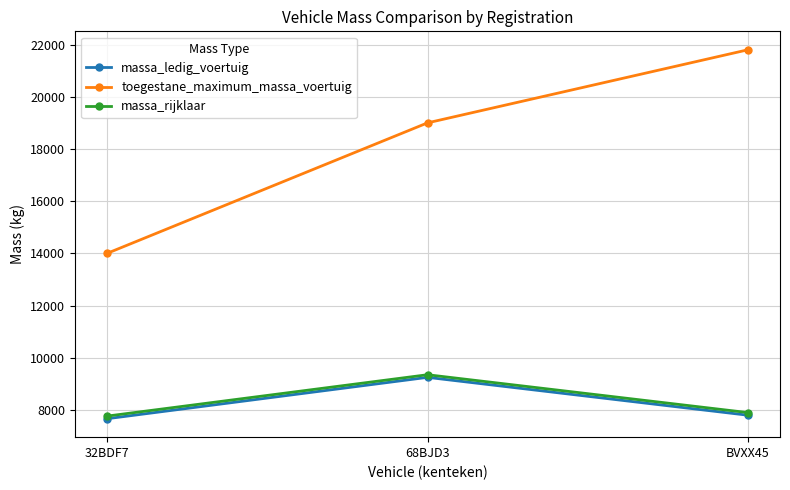

Count the toegestane_maximum_massa_voertuig values in the range 14000 to 21800.

3